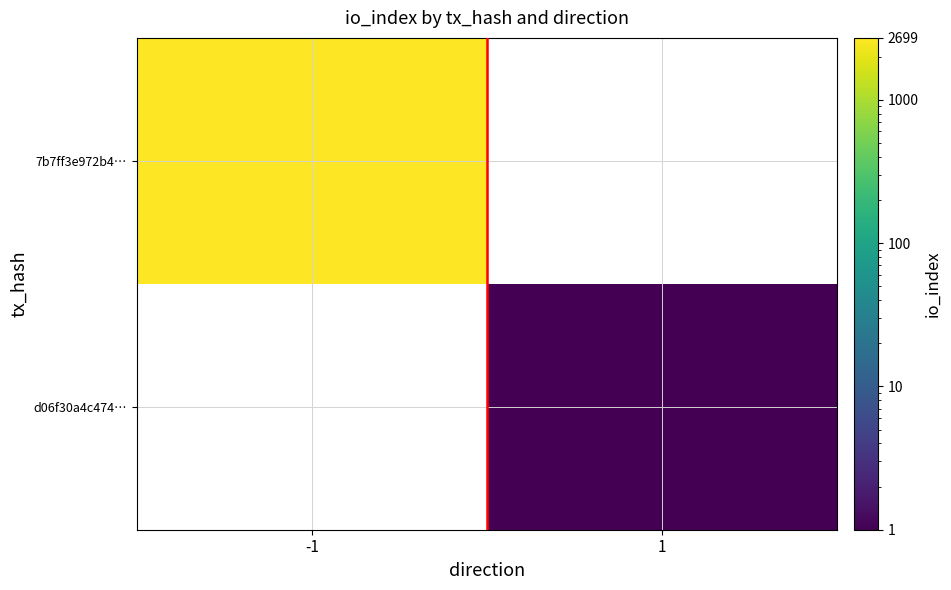

How many categories are shown in the chart?

2